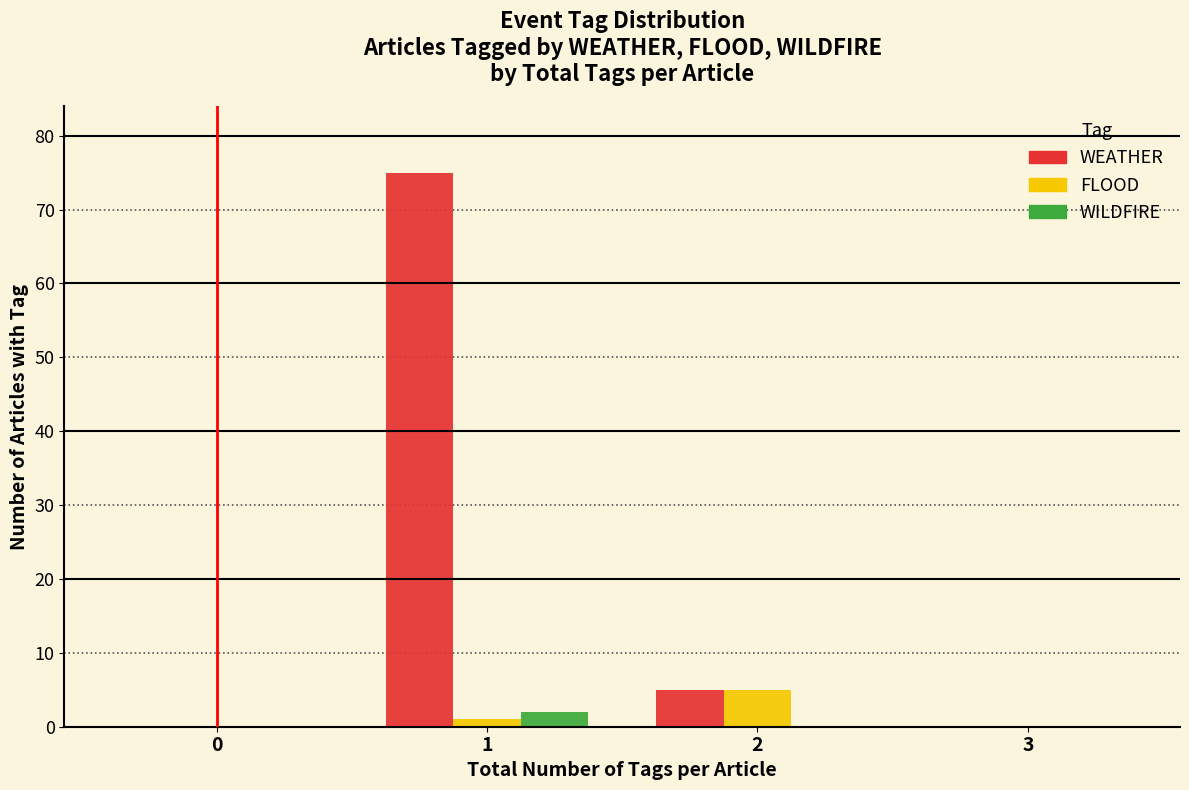

Reading left to right, what are all the values shown in this chart?

WEATHER: 0=0	1=75	2=5	3=0
FLOOD: 0=0	1=1	2=5	3=0
WILDFIRE: 0=0	1=2	2=0	3=0